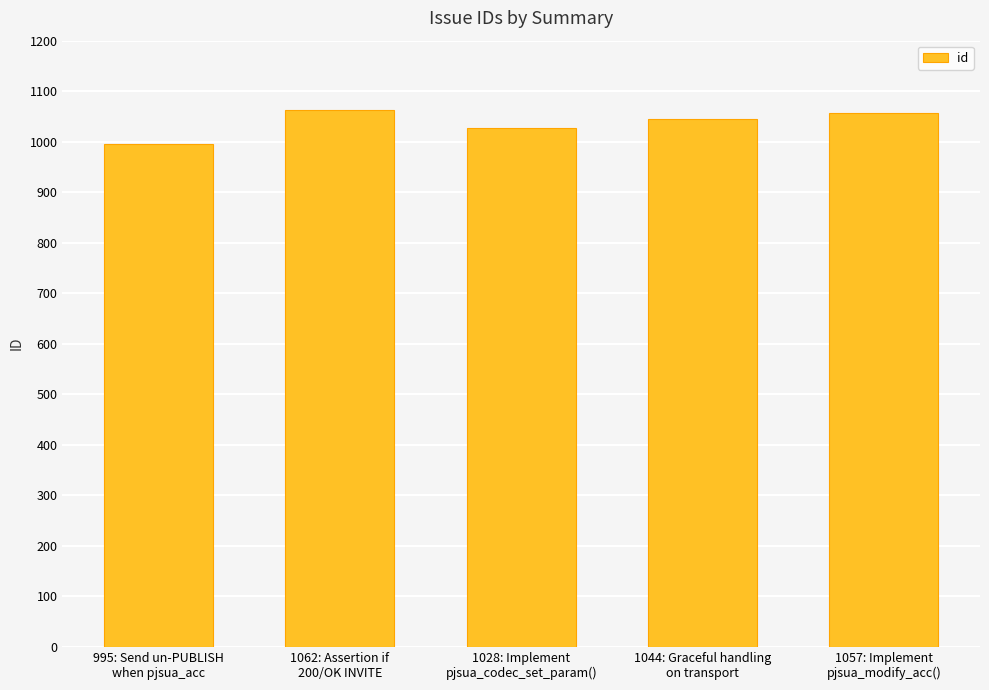

Read the value at 1044: Graceful handling
on transport, to the nearest 10.

1040